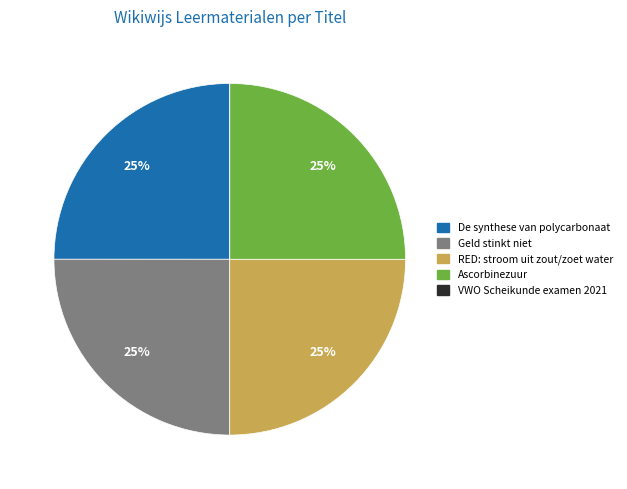

To the nearest percent, what is the average slice percentage?

20%